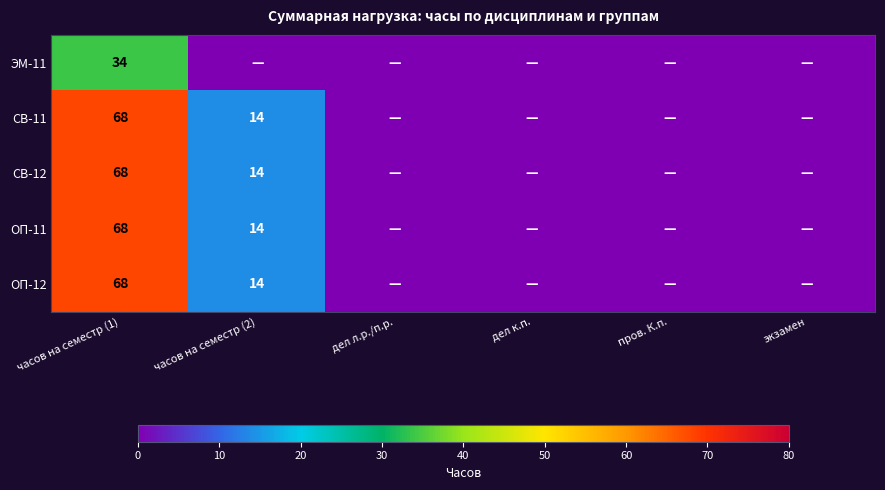

True or false: ОП-11 has a value of 14 at часов на семестр (2).

True